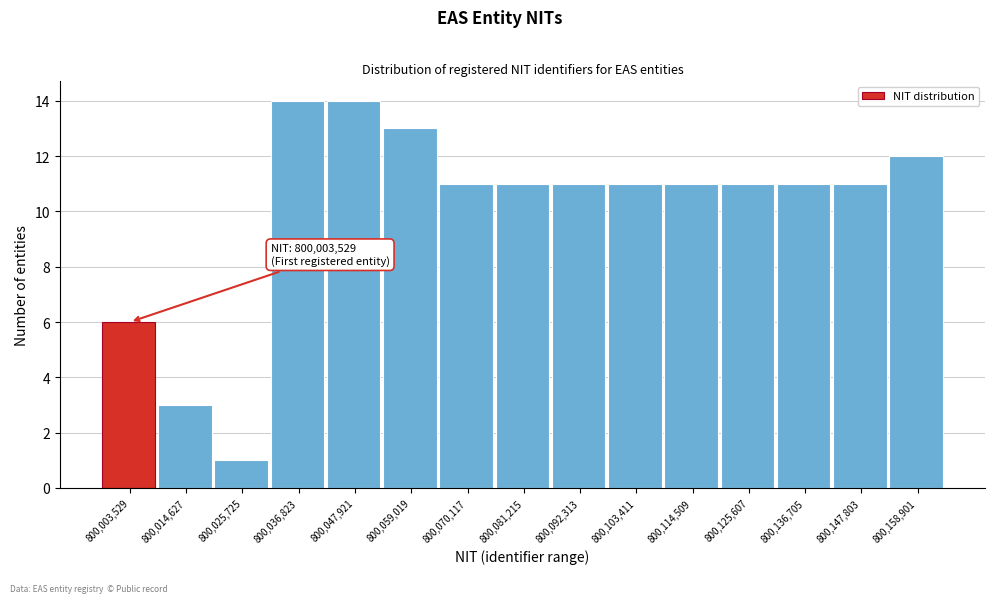

Reading left to right, transcribe all the data shown in this chart.

6	3	1	14	14	13	11	11	11	11	11	11	11	11	12